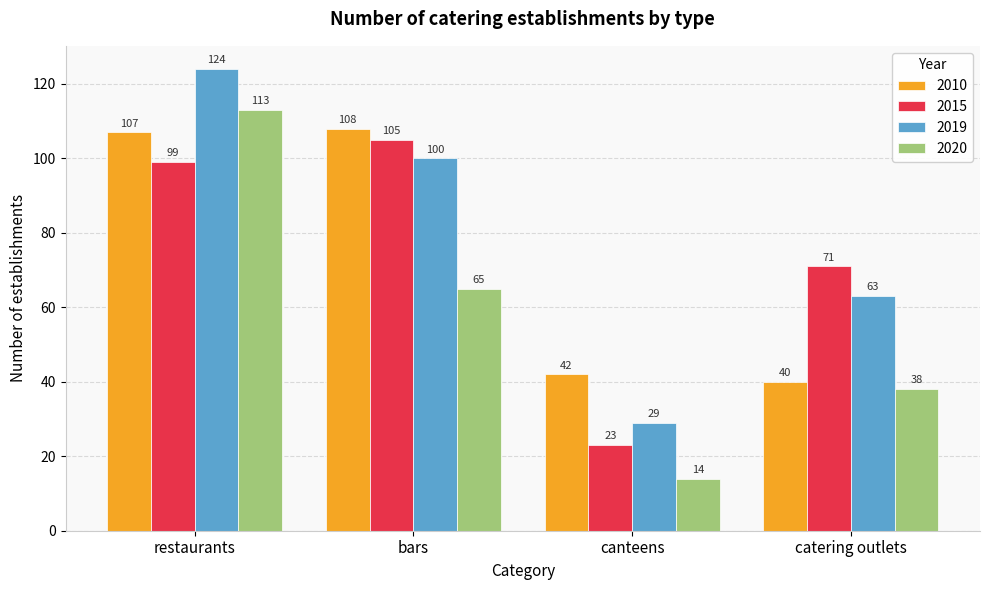

The 2010 series shows 107 at restaurants. True or false?

True